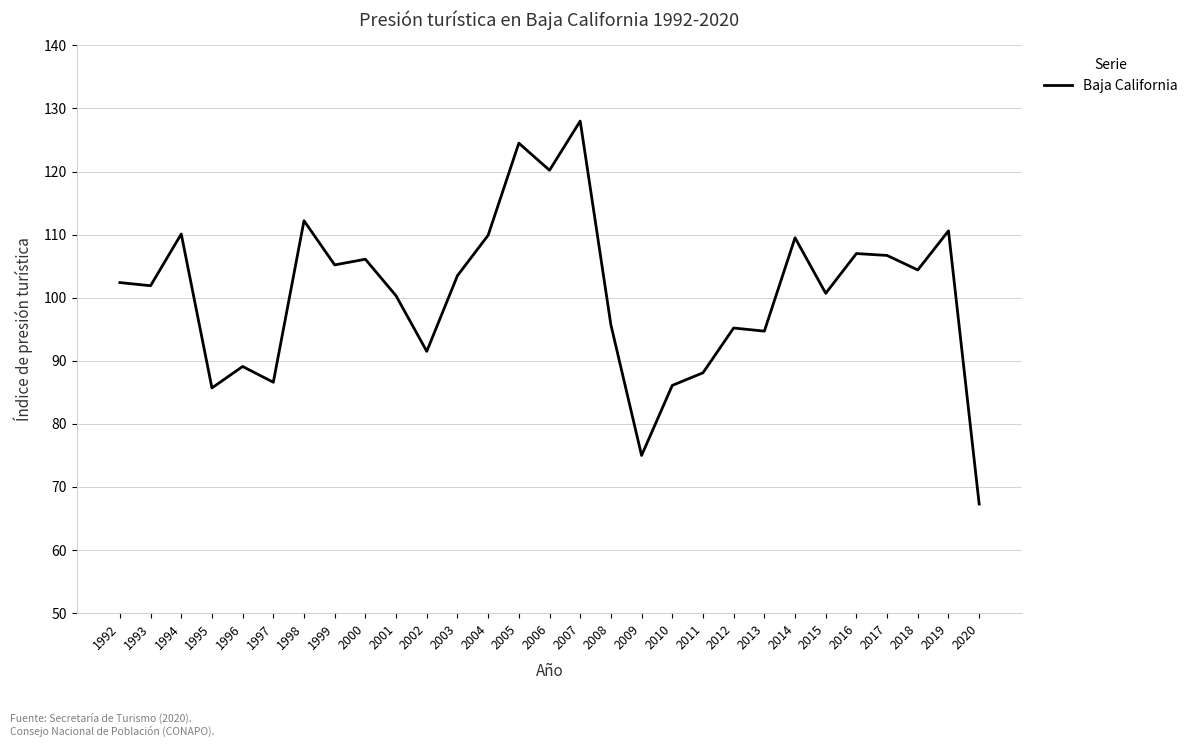

Count the number of data series in this chart.

1